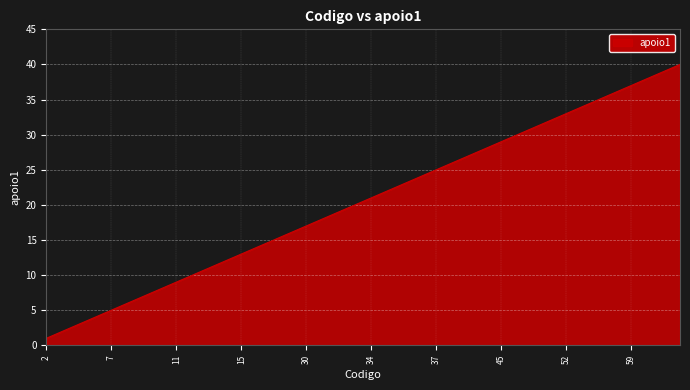

Count the number of categories in the chart.

40